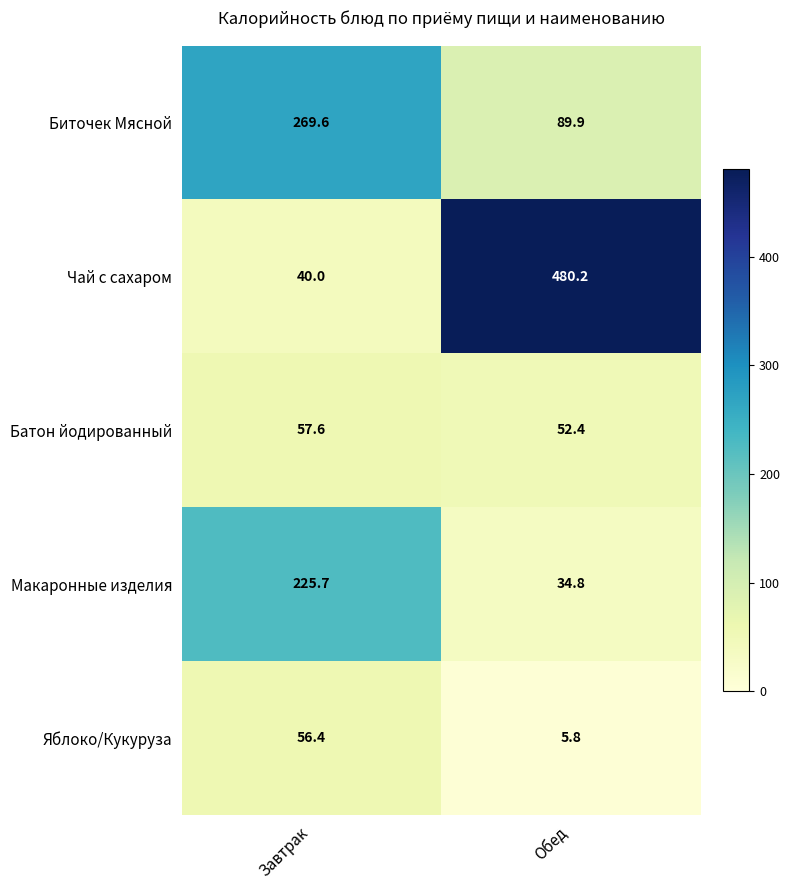

Where does the Биточек Мясной series first go above 269?

Завтрак